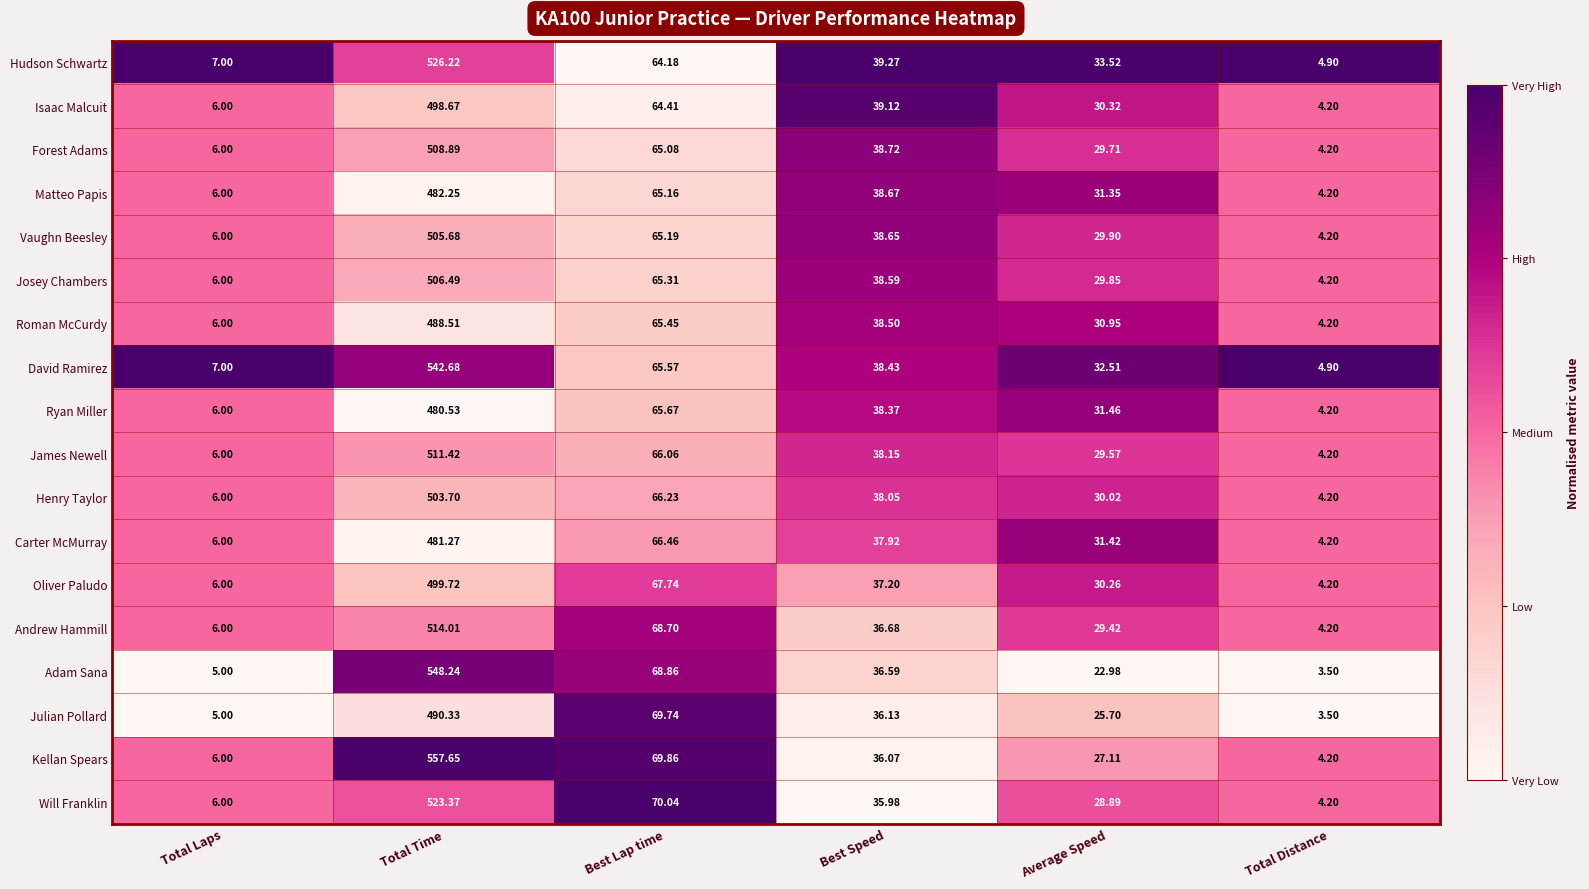

What is the spread (max minus min) of values at Average Speed?

10.5